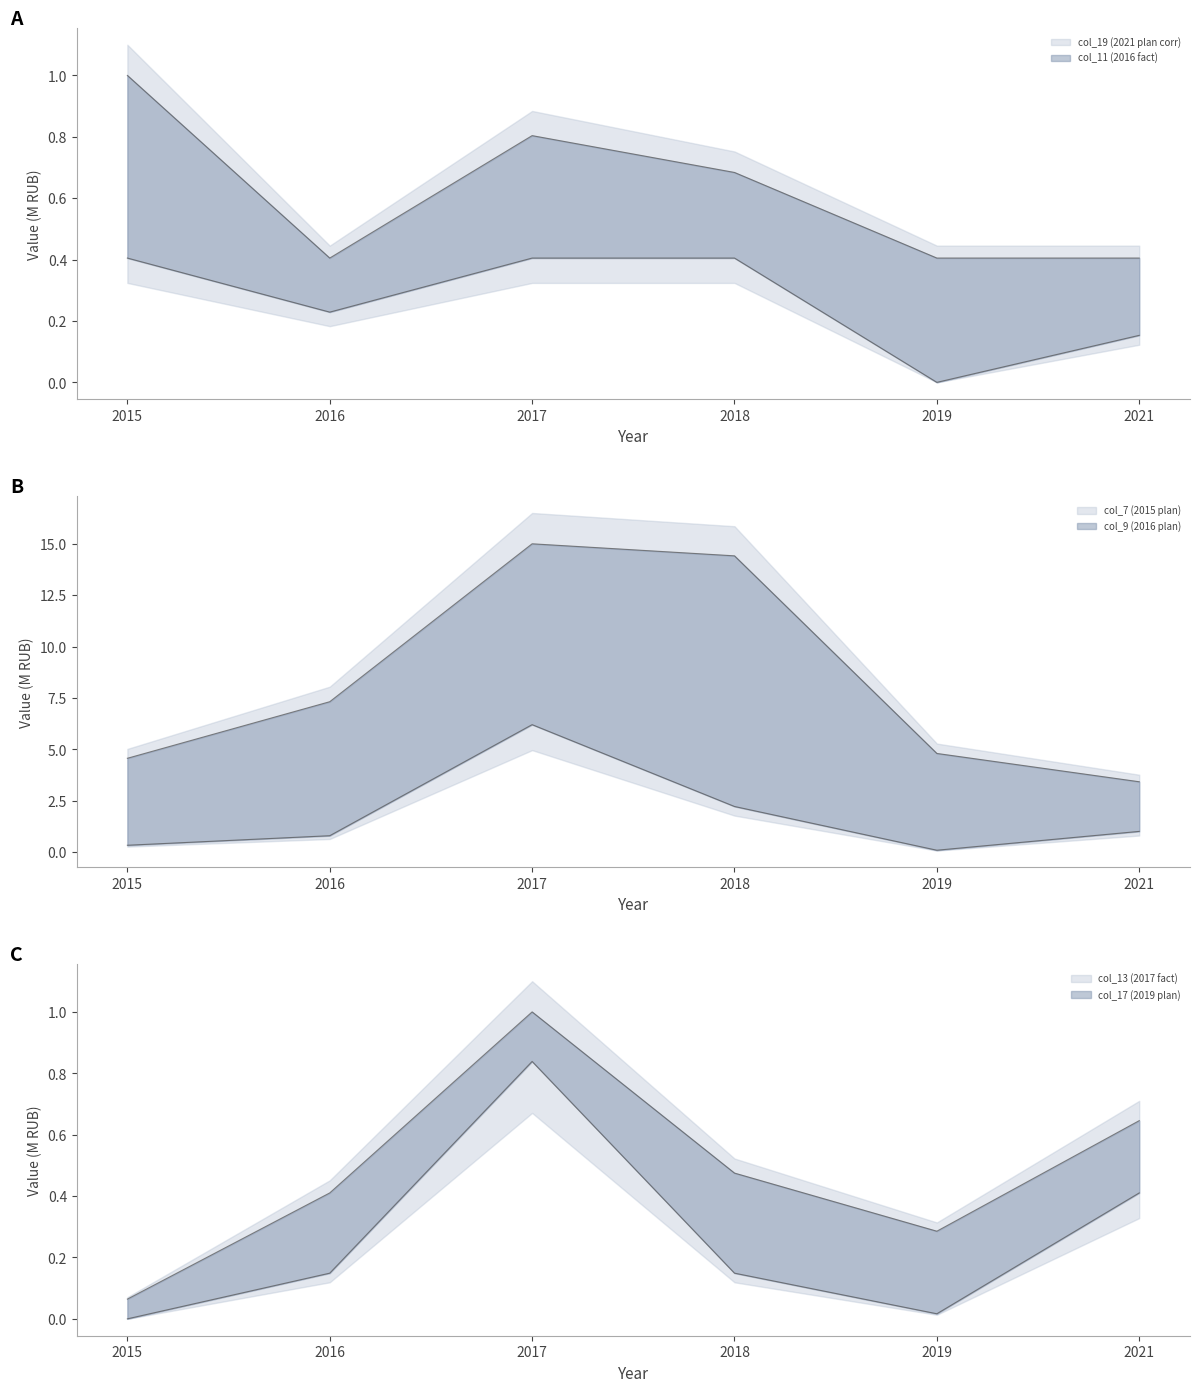

Count the number of categories in the chart.

6